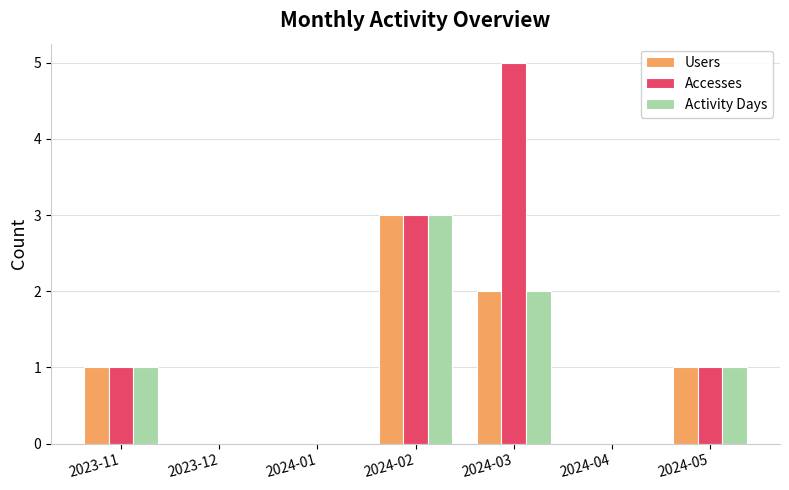

Count the number of categories in the chart.

7